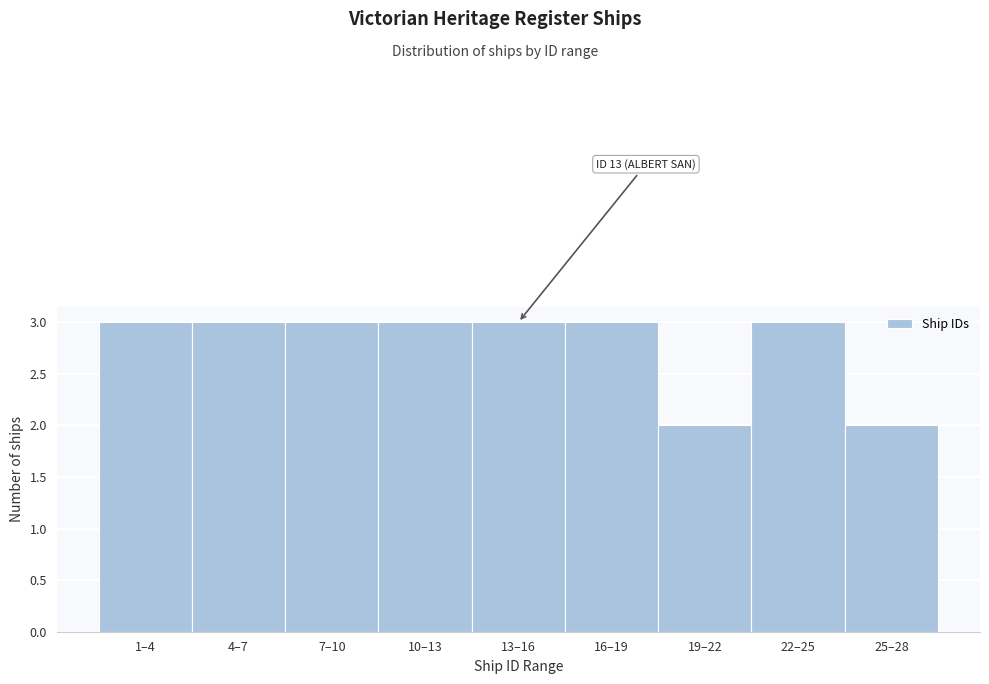

Reading left to right, transcribe all the data shown in this chart.

3	3	3	3	3	3	2	3	2